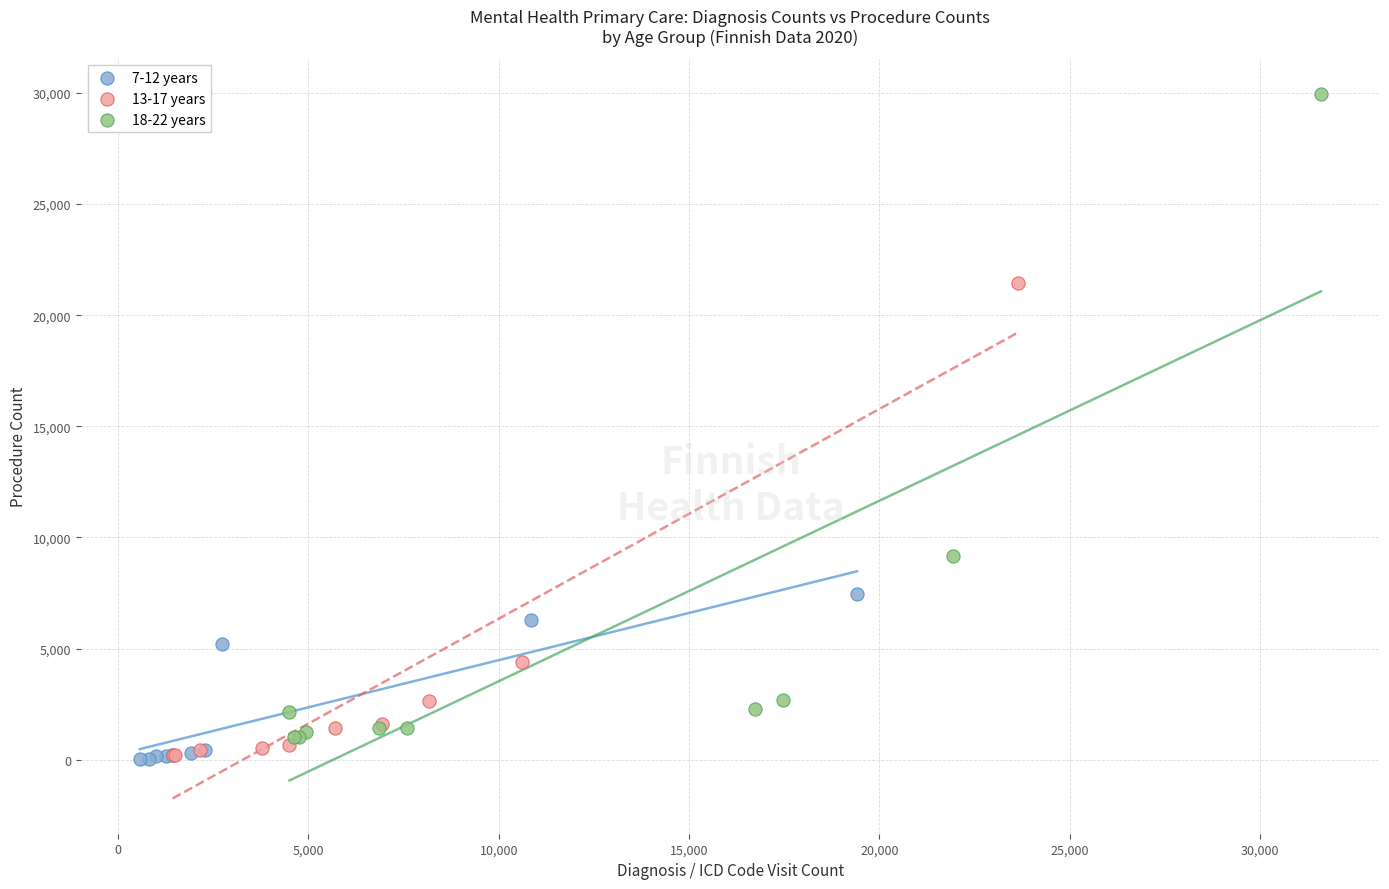

Which series has the widest spread of Y values?

18-22 years